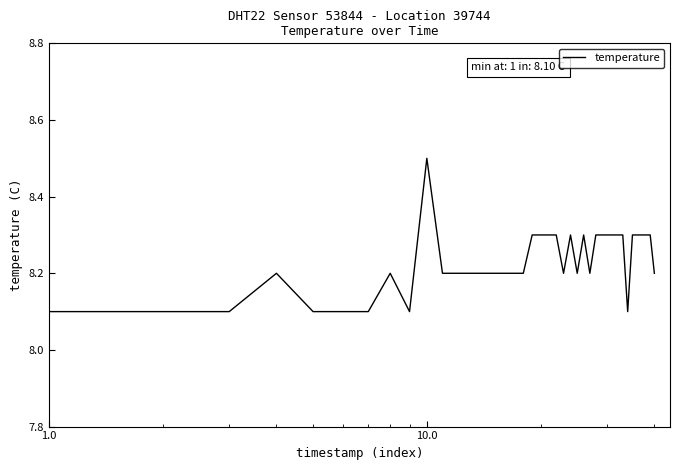

Reading right to left, extract all data points from this chart.

8.2	8.3	8.3	8.3	8.3	8.3	8.1	8.3	8.3	8.3	8.3	8.3	8.3	8.2	8.3	8.2	8.3	8.2	8.3	8.3	8.3	8.3	8.2	8.2	8.2	8.2	8.2	8.2	8.2	8.2	8.5	8.1	8.2	8.1	8.1	8.1	8.2	8.1	8.1	8.1